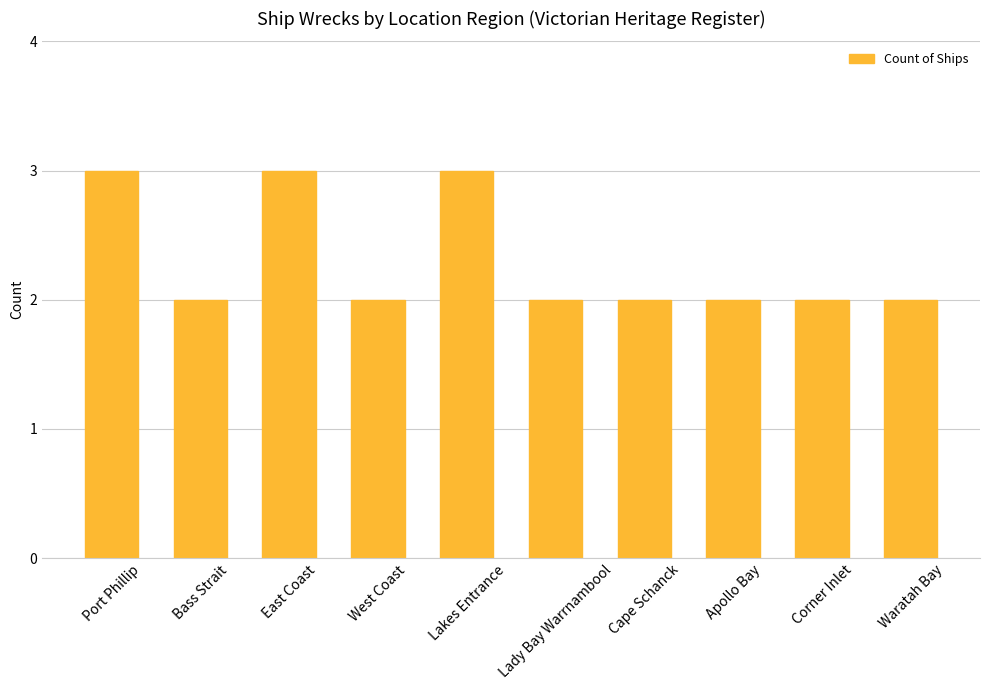

True or false: the data shows 3 at Apollo Bay.

False